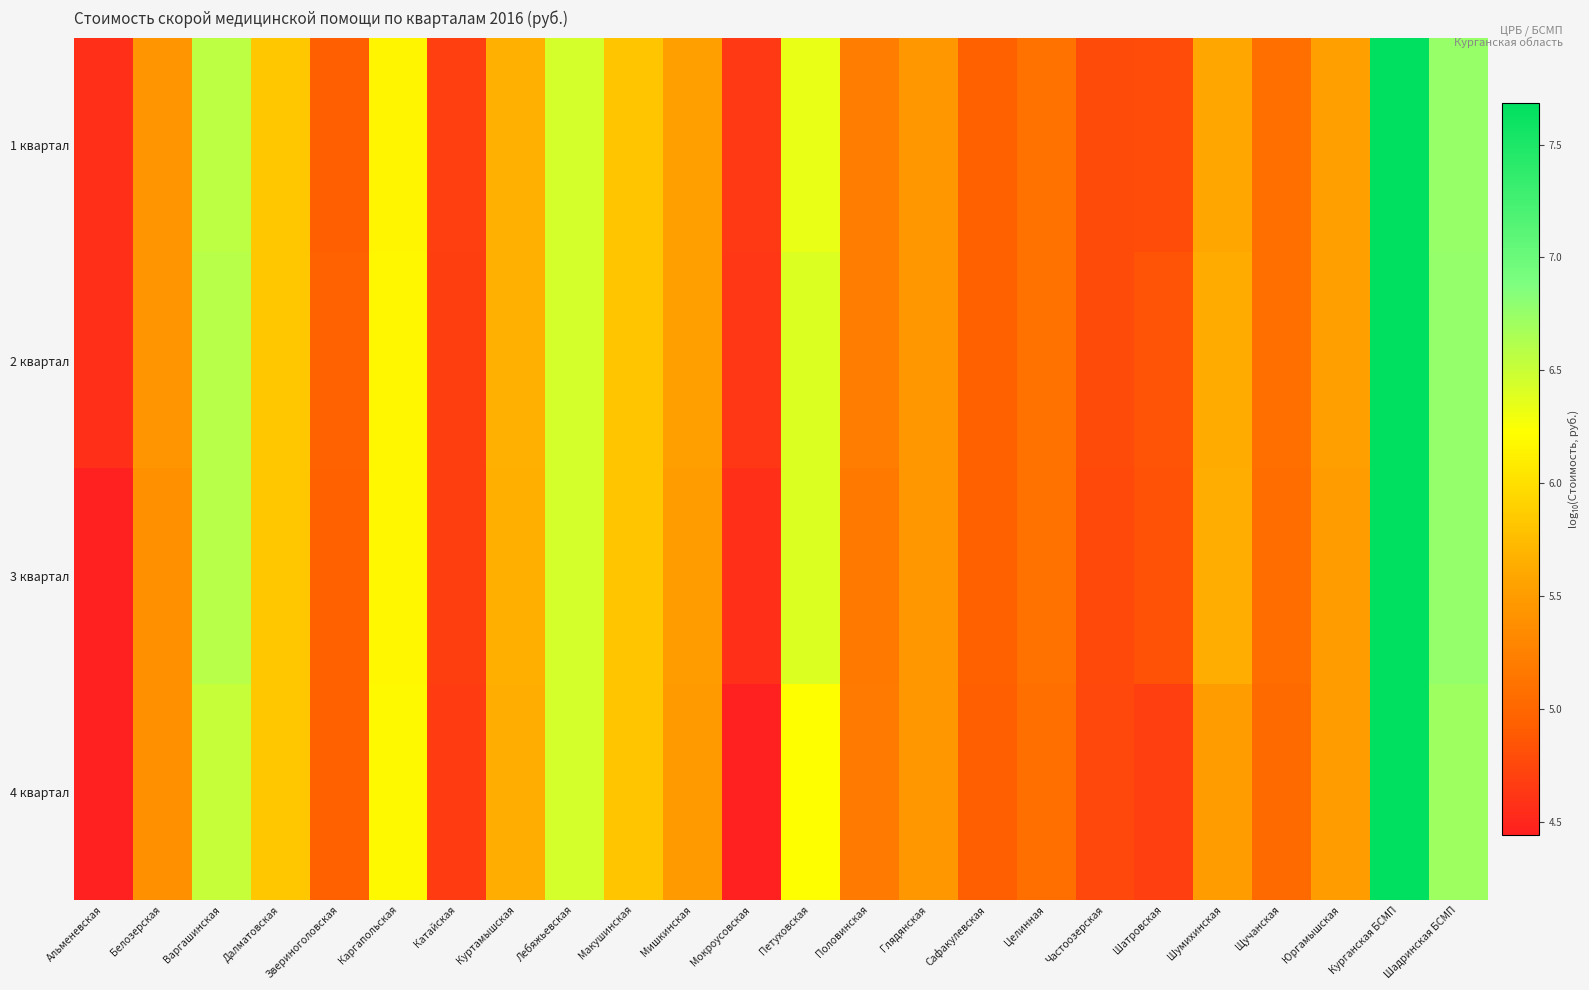

What is the minimum value shown in the chart?

4.4